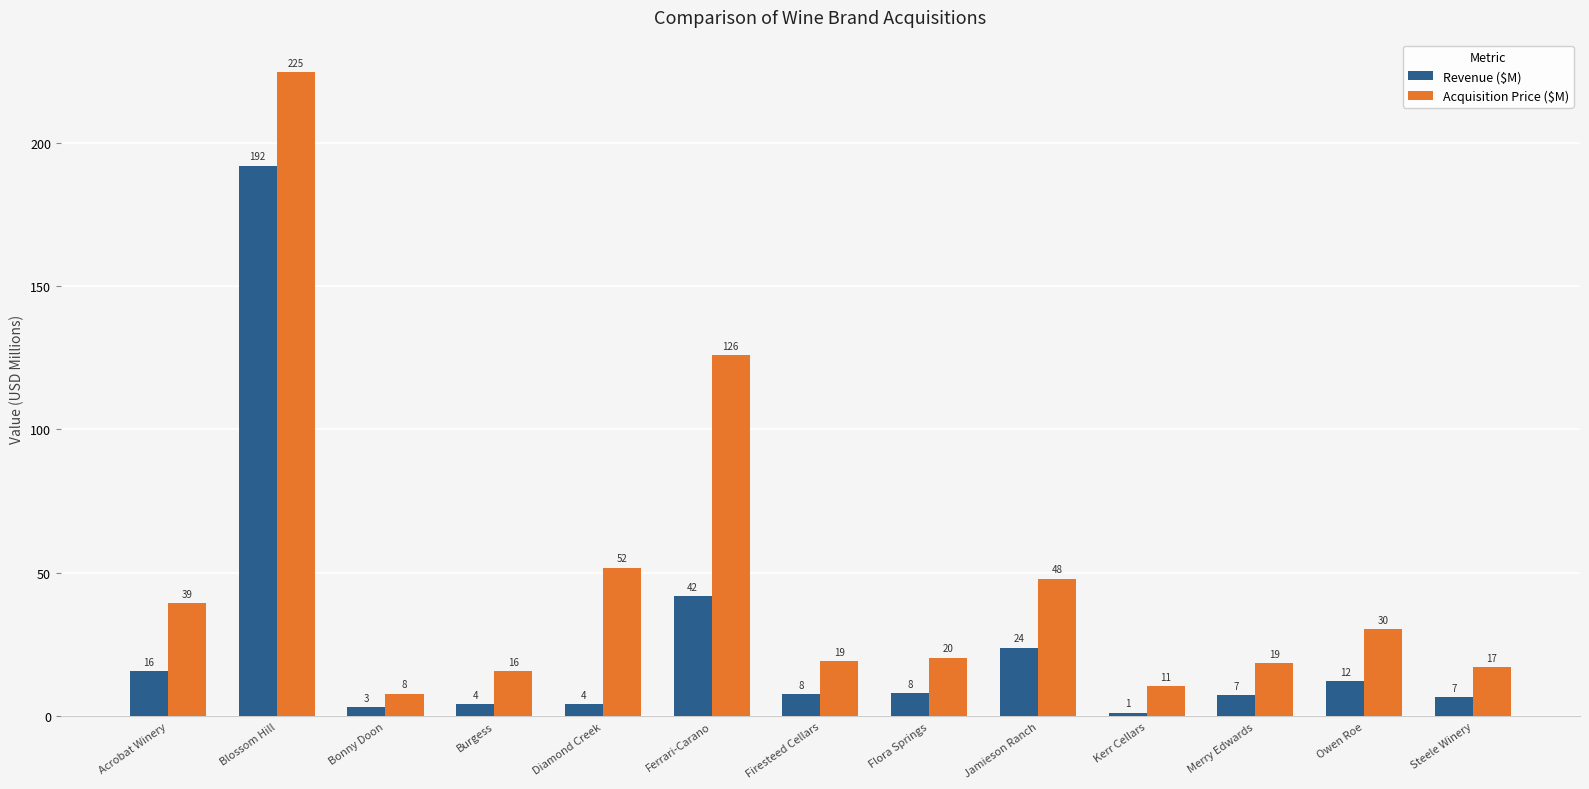

How many groups of bars are there?

13